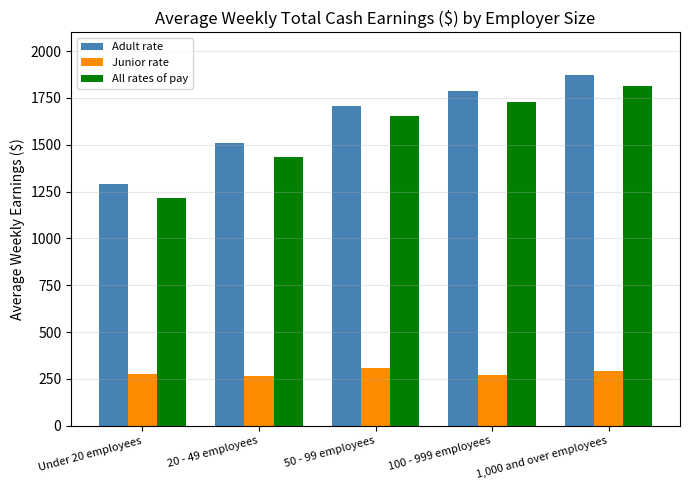

What is the total value across all series at 20 - 49 employees?

3208.9